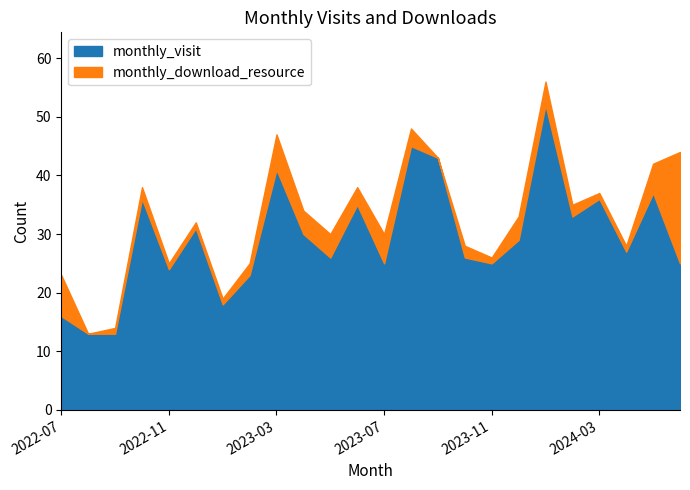

How many values in the monthly_download_resource series exceed 2?

11